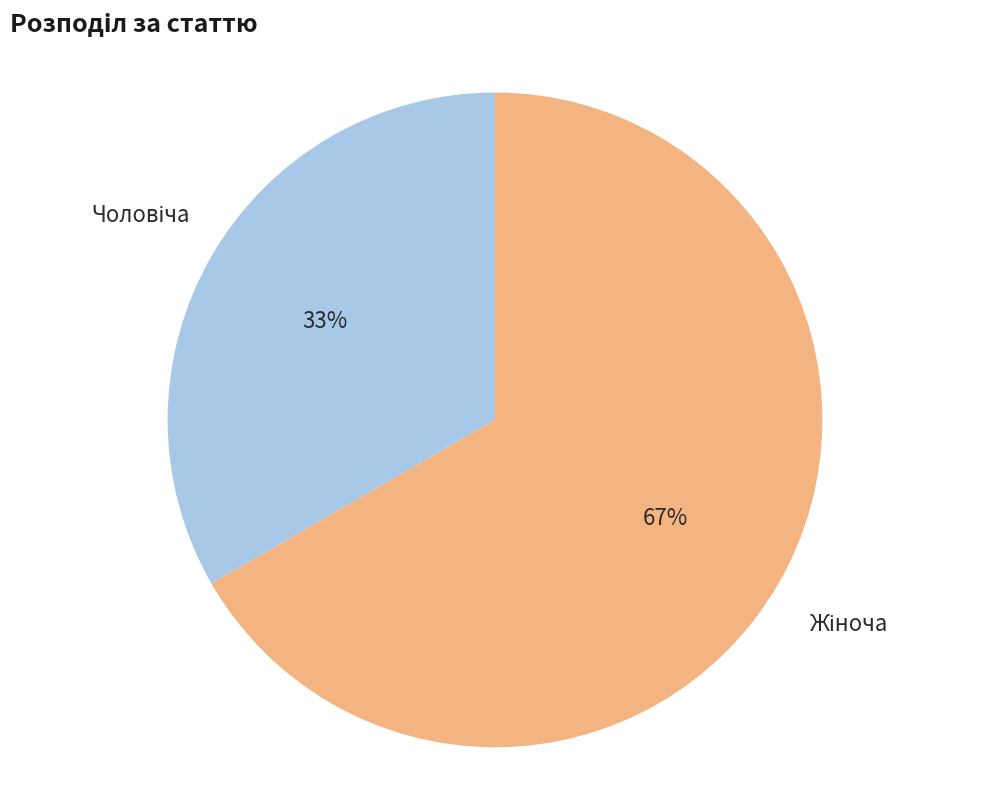

Is there any slice that represents more than half of the pie?

Yes